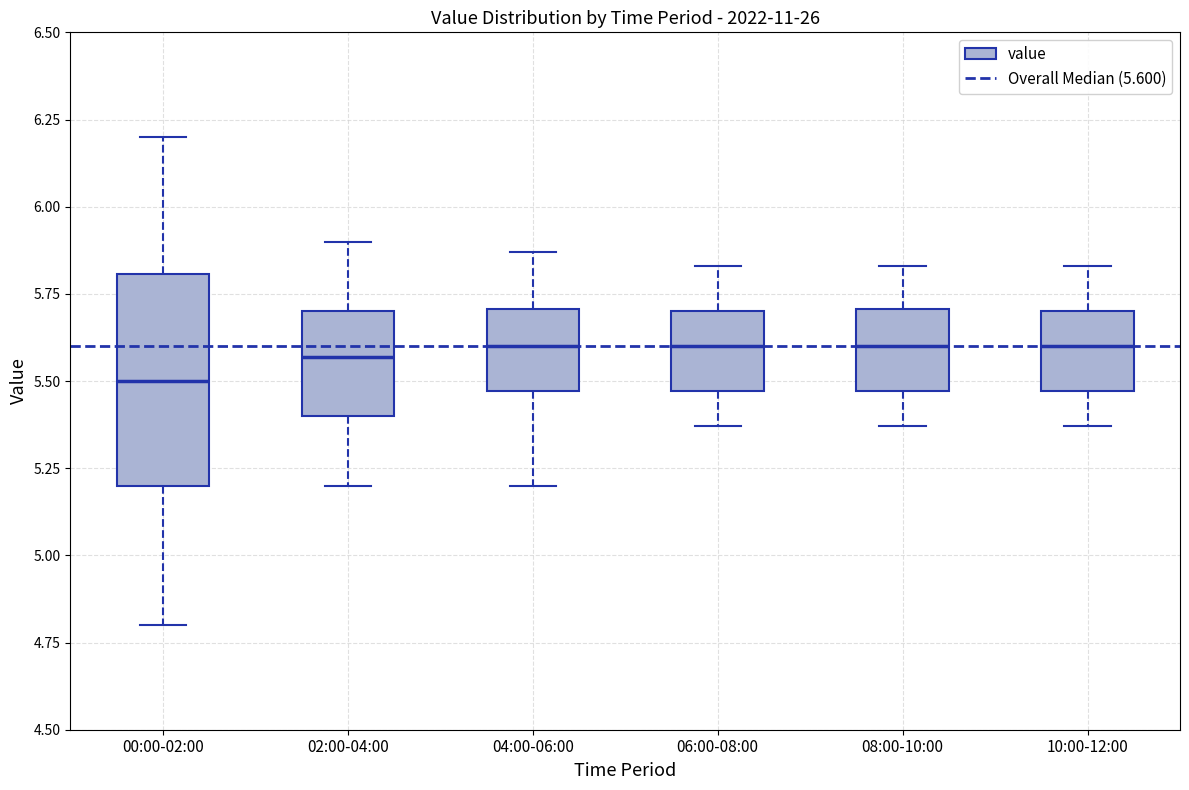

Reading left to right, transcribe this box plot: for each box, give where its median line is, the range the box spans, and where its two whiskers end, as read against the y-axis. The values are not printed on the chart, so give them approximately, as read against the axis.

00:00-02:00: median 5.50, box 5.20 to 5.80, whiskers 4.80 to 6.20
02:00-04:00: median 5.55, box 5.40 to 5.70, whiskers 5.20 to 5.90
04:00-06:00: median 5.60, box 5.45 to 5.70, whiskers 5.20 to 5.85
06:00-08:00: median 5.60, box 5.45 to 5.70, whiskers 5.35 to 5.85
08:00-10:00: median 5.60, box 5.45 to 5.70, whiskers 5.35 to 5.85
10:00-12:00: median 5.60, box 5.45 to 5.70, whiskers 5.35 to 5.85